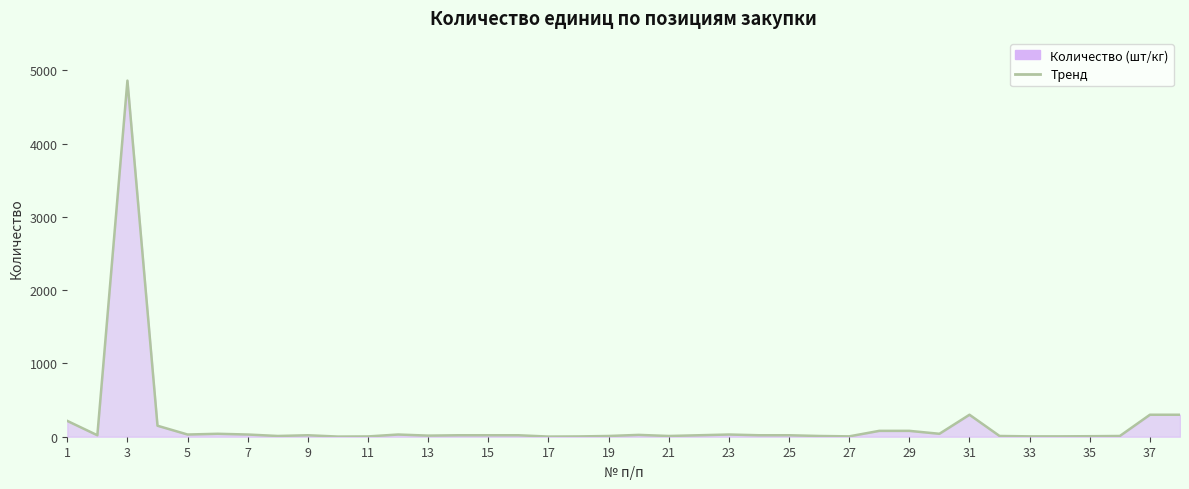

What is the difference between the maximum and minimum values?

4858